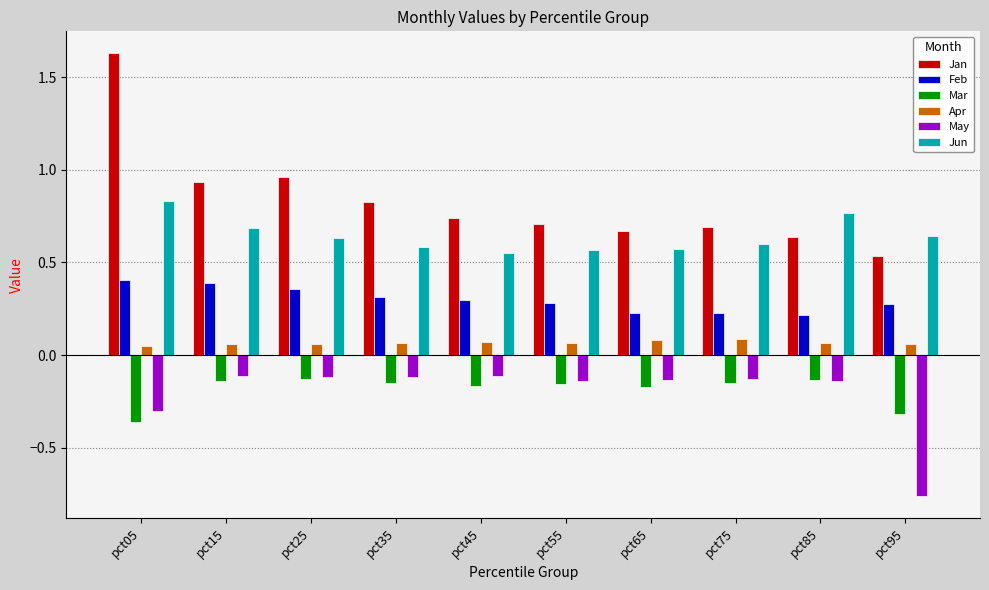

How many distinct data groups are displayed?

6